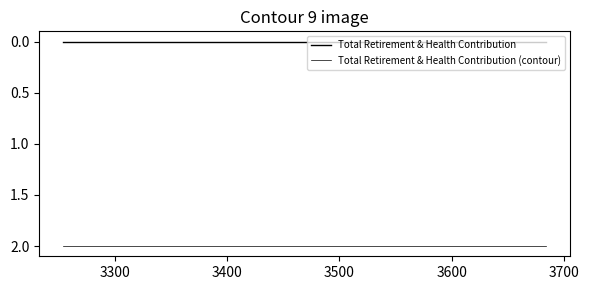

Which series has the widest spread of values?

Total Retirement & Health Contribution